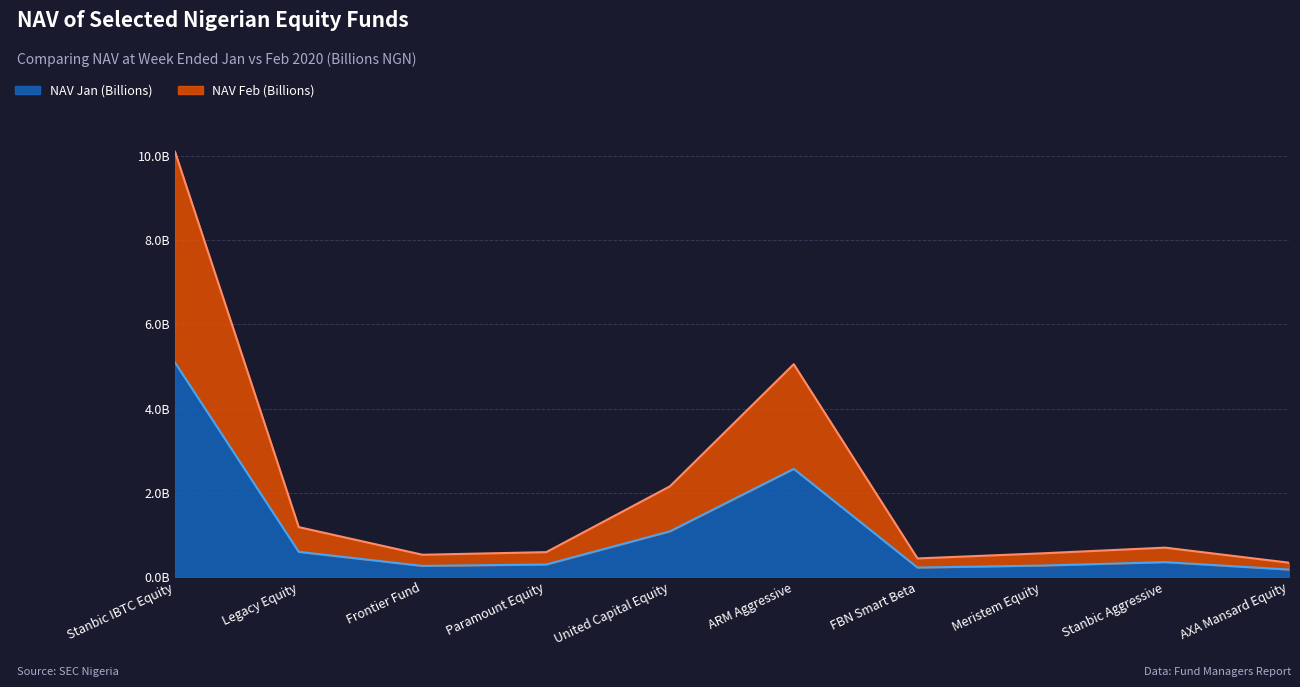

True or false: NAV Jan (Billions) and NAV Feb (Billions) intersect in this chart.

False